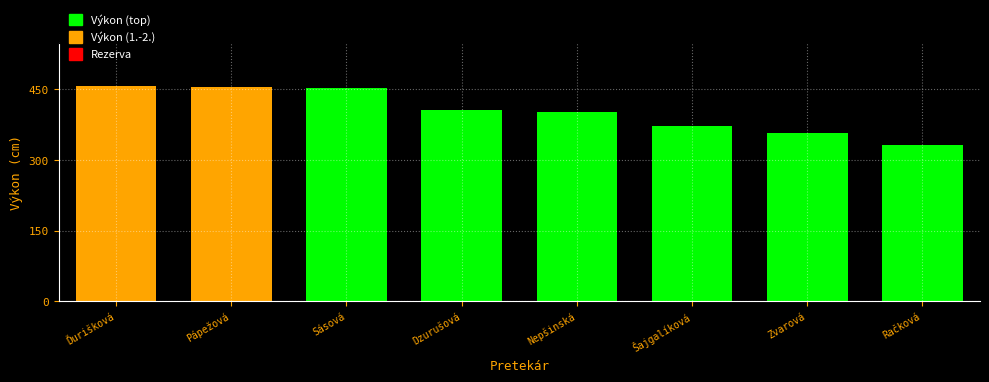

The value at Račková is 331. True or false?

True